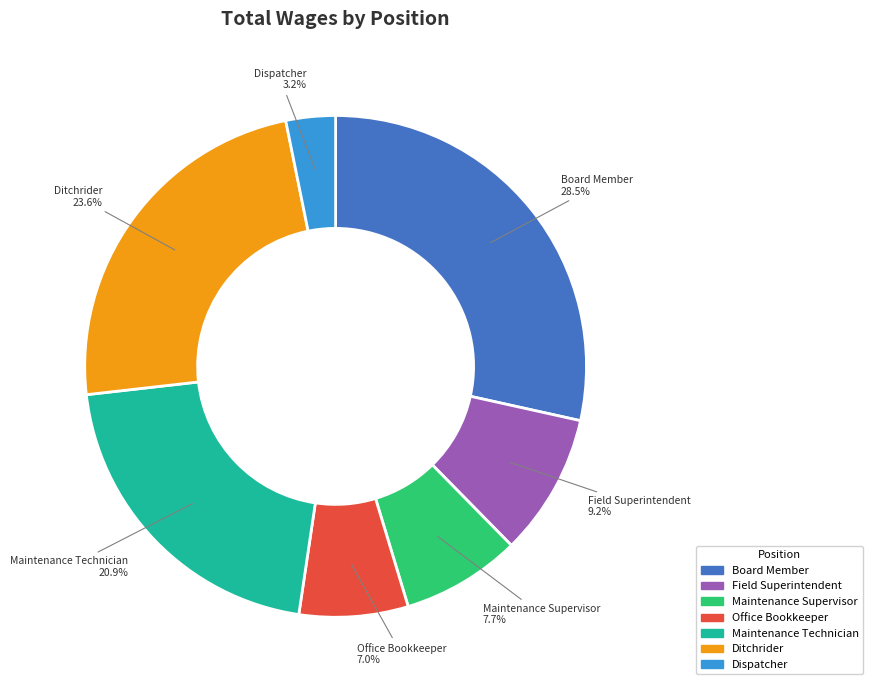

Rank the categories by value from highest to lowest.

Board Member, Ditchrider, Maintenance Technician, Field Superintendent, Maintenance Supervisor, Office Bookkeeper, Dispatcher